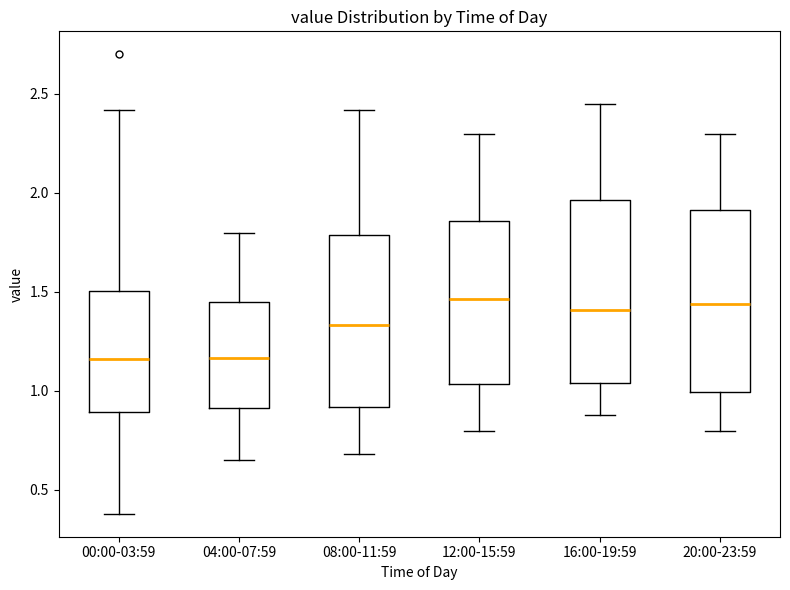

Reading left to right, read every box against the y-axis: the position of its median line, the range the box covers, and the ends of its whiskers. The values are not printed on the chart, so give them approximately, as read against the axis.

00:00-03:59: median 1.15, box 0.90 to 1.50, whiskers 0.40 to 2.40
04:00-07:59: median 1.15, box 0.90 to 1.45, whiskers 0.65 to 1.80
08:00-11:59: median 1.35, box 0.90 to 1.80, whiskers 0.70 to 2.40
12:00-15:59: median 1.45, box 1.05 to 1.85, whiskers 0.80 to 2.30
16:00-19:59: median 1.40, box 1.05 to 1.95, whiskers 0.90 to 2.45
20:00-23:59: median 1.45, box 1.00 to 1.90, whiskers 0.80 to 2.30